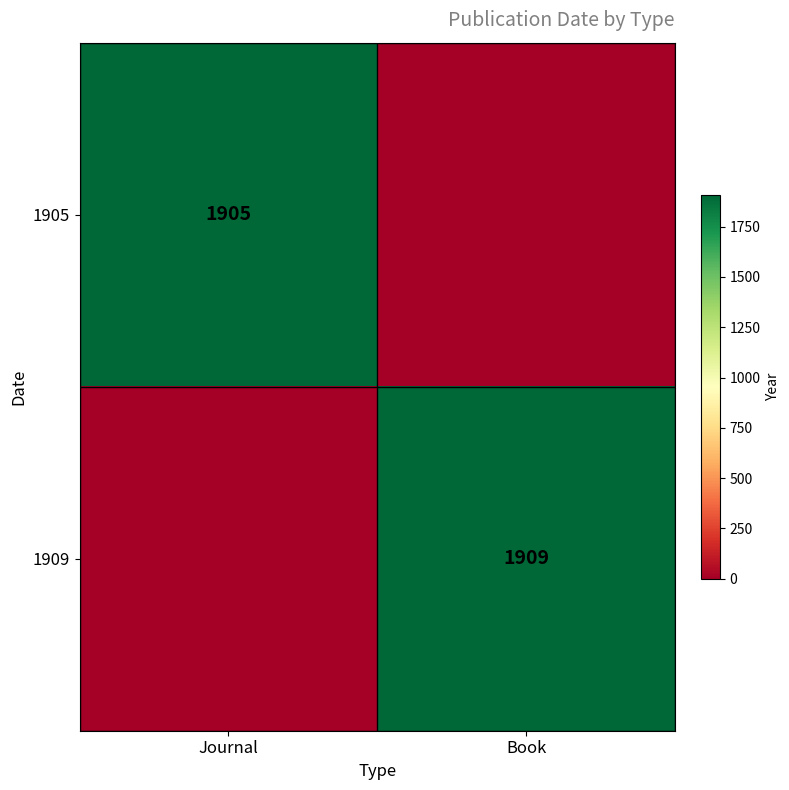

True or false: 1905 has a value of 1905 at Journal.

True